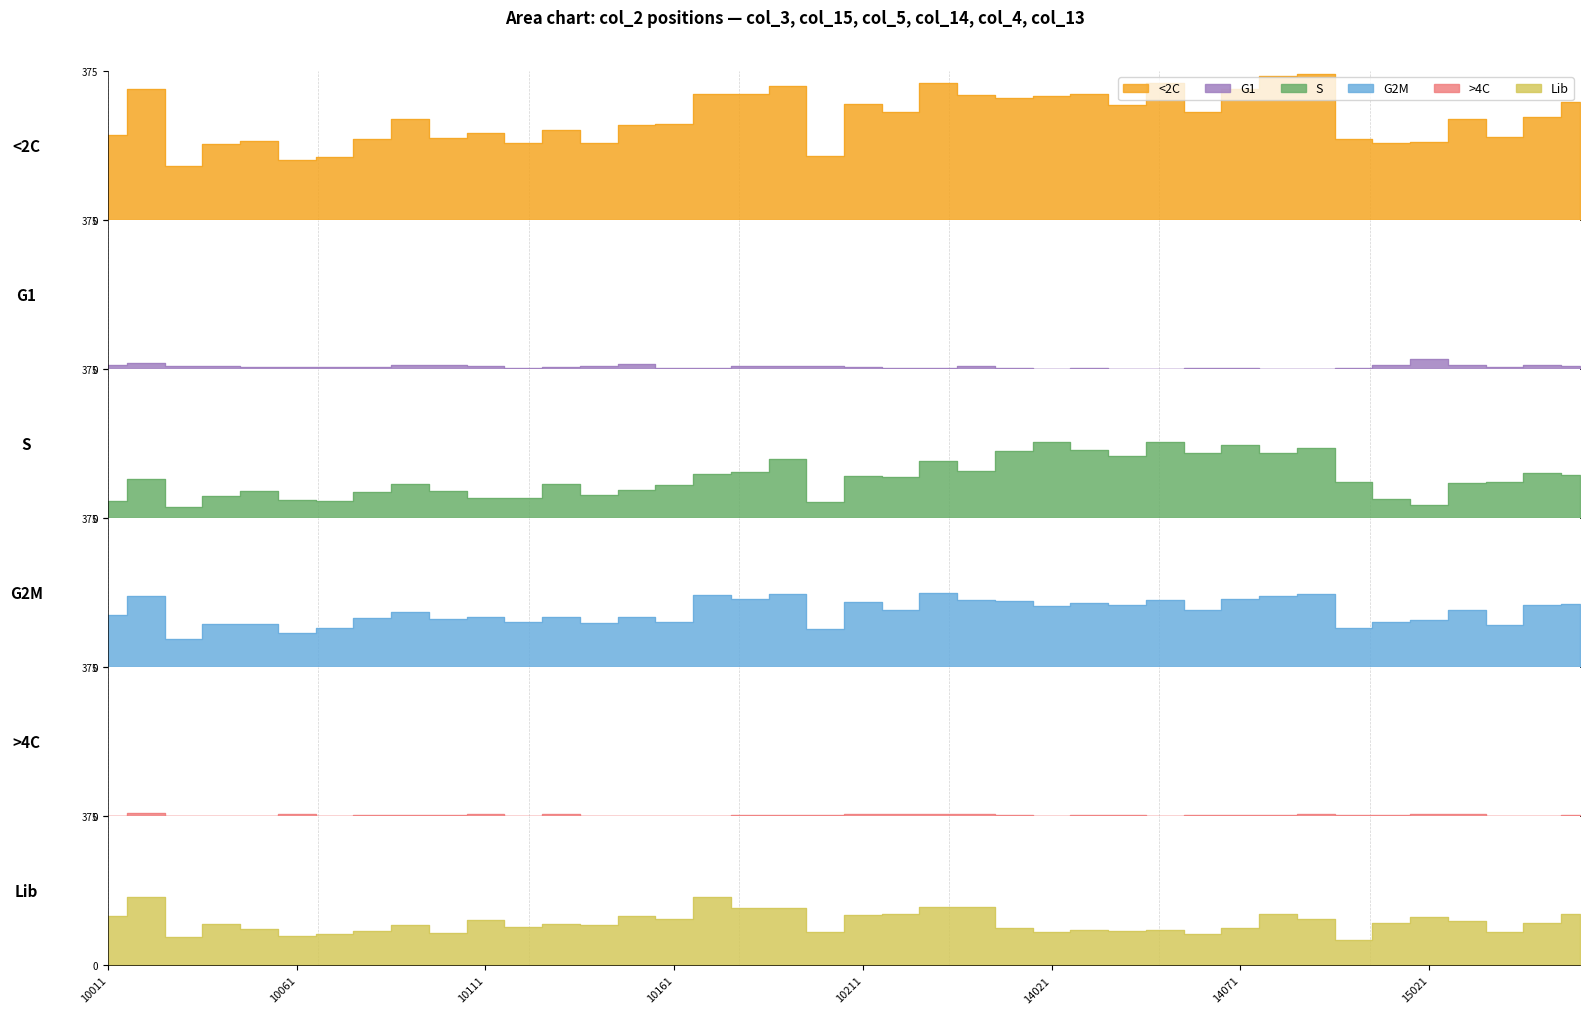

What is the difference between the maximum and minimum values in the Lib series?

108